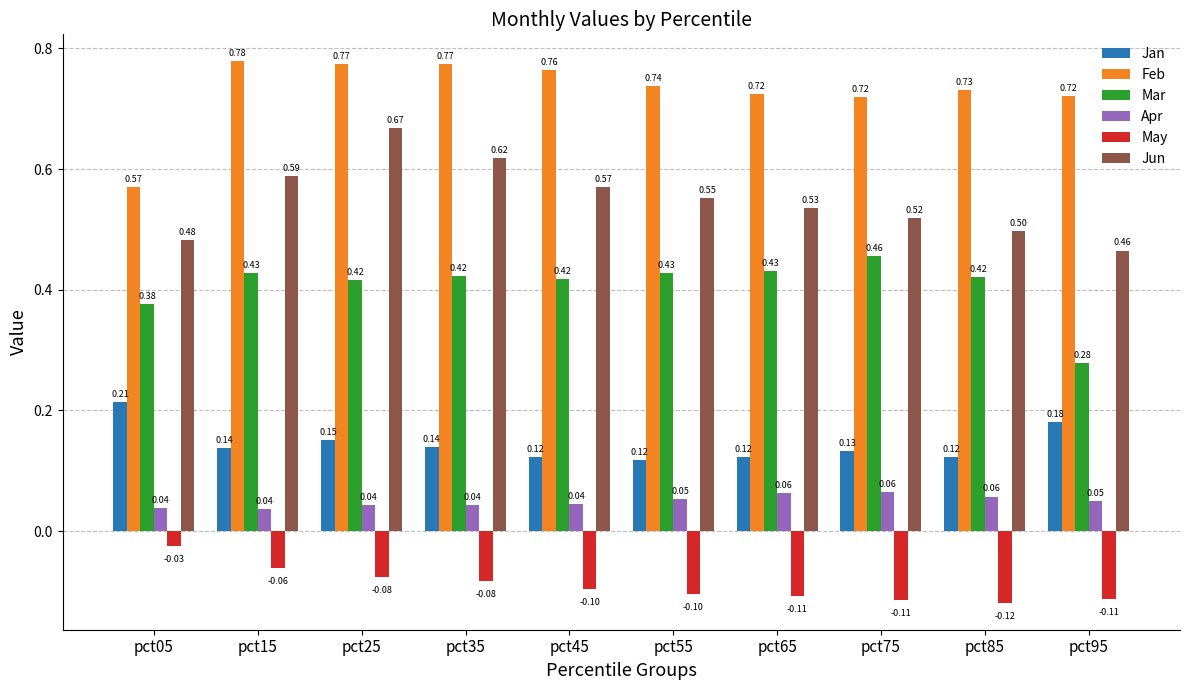

What is the average value of the Jun series?

0.5